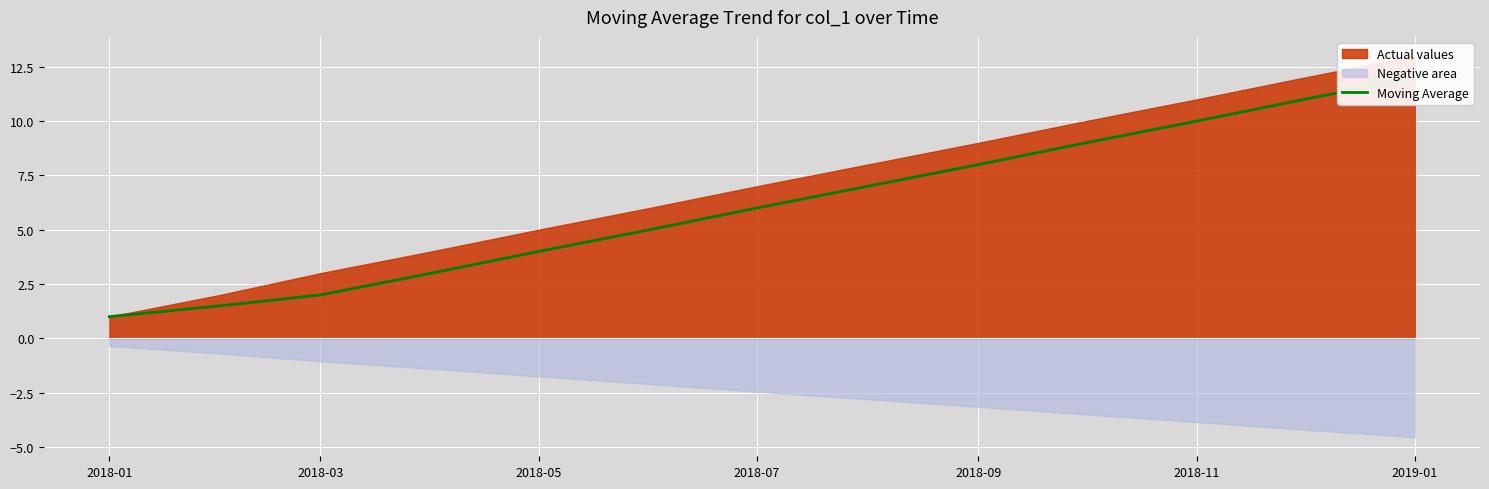

What is the label of the 7th point from the left?

2018-07